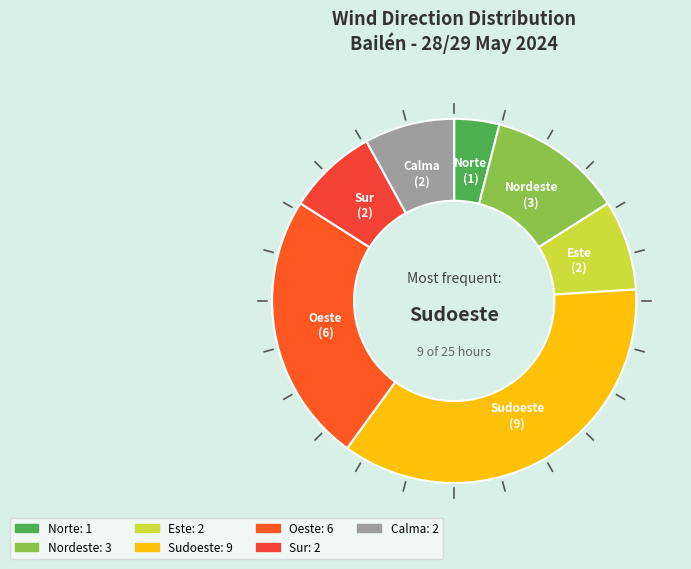

Approximately how many times larger is the value at Oeste compared to Norte?

6.0